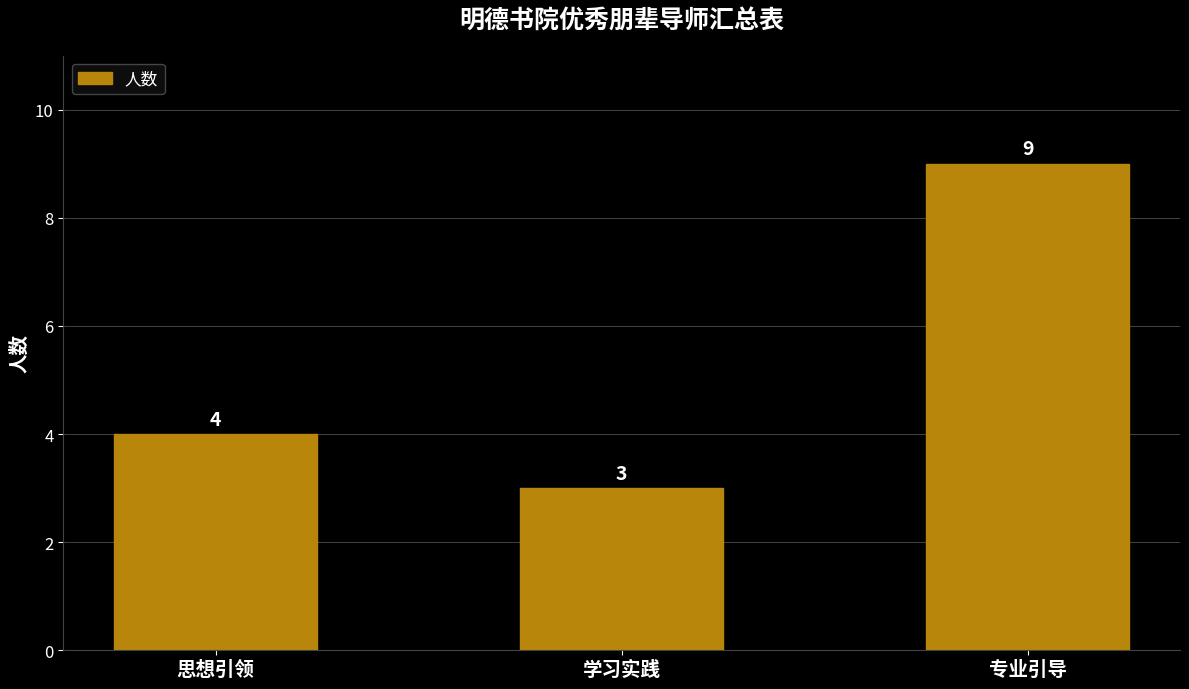

How many values are between 3 and 9?

3